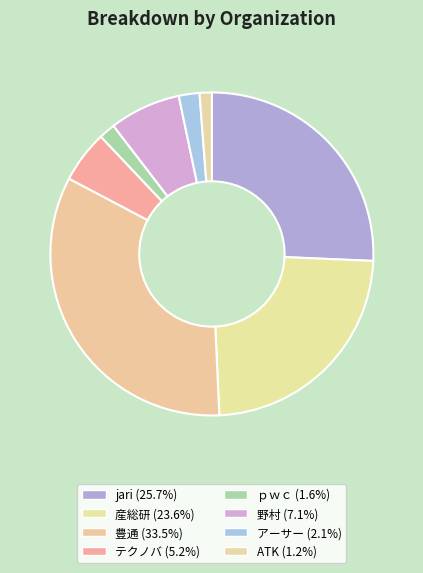

Rank the categories by value from highest to lowest.

豊通, jari, 産総研, 野村, テクノバ, アーサー, ｐｗｃ, ATK